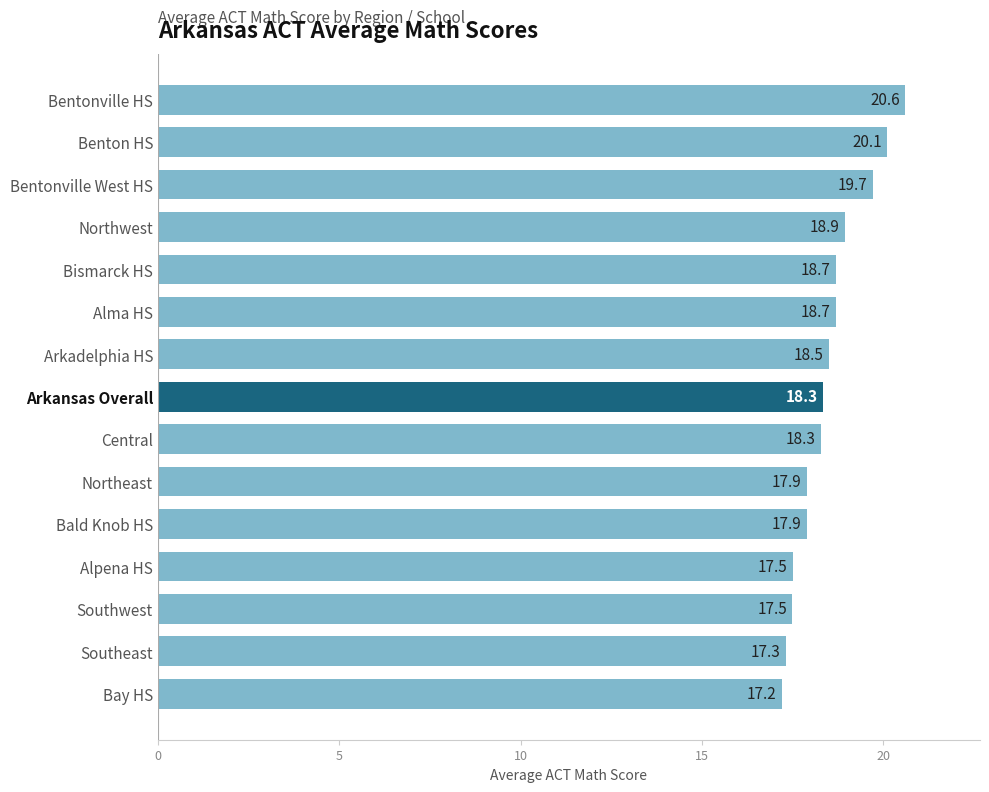

How many bars are there in total?

15